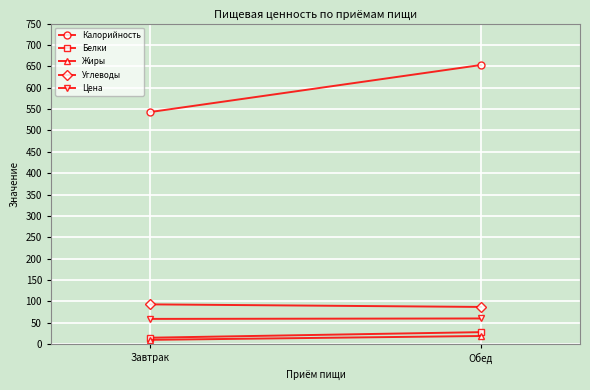

What is the sum of the Жиры values at Завтрак and Обед?

29